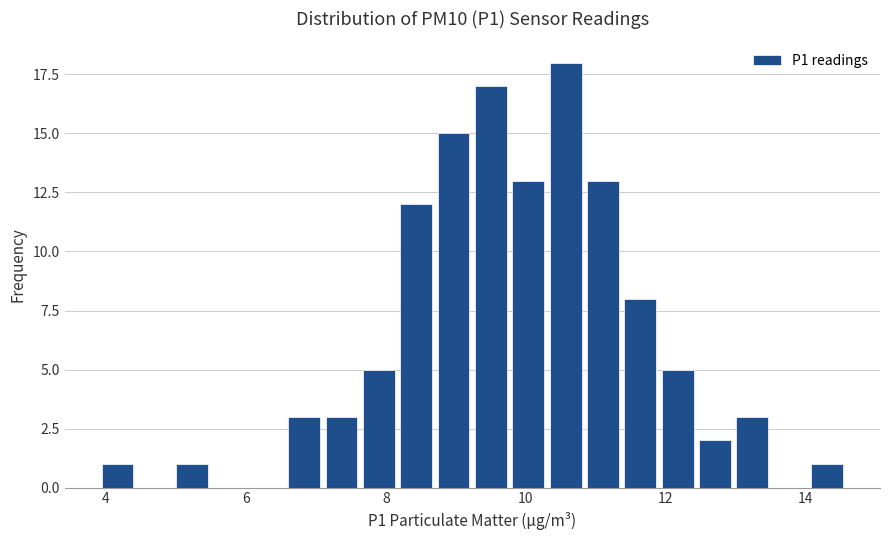

Read against the x-axis, roughly where is the centre of the tallest bar?

10.6